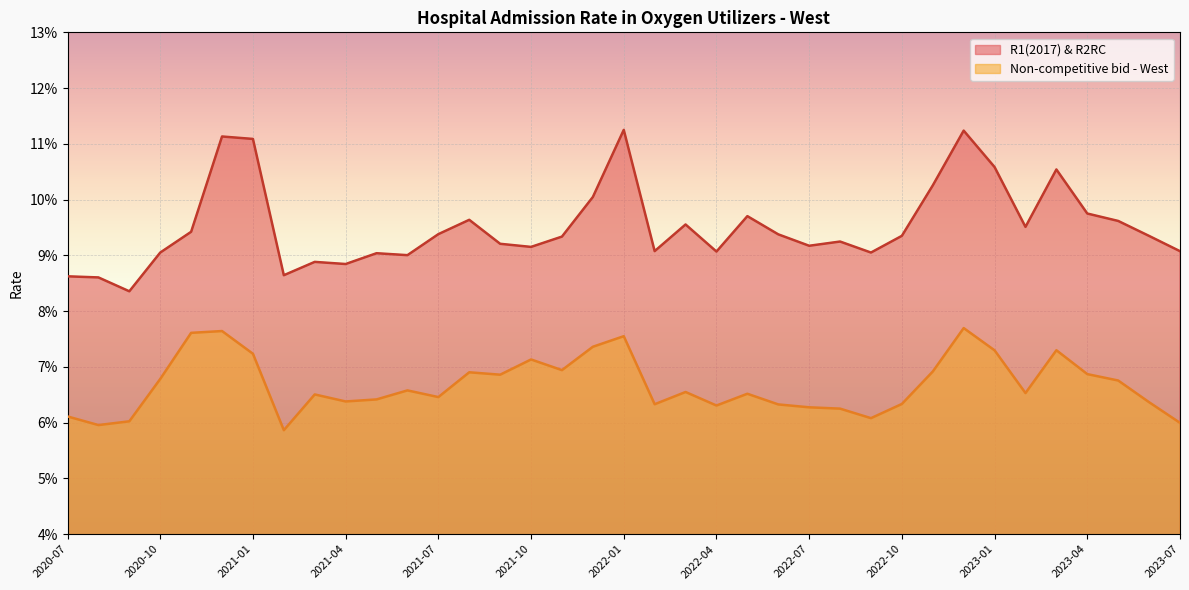

What value does the R1(2017) & R2RC series have at 2023-01?

0.1